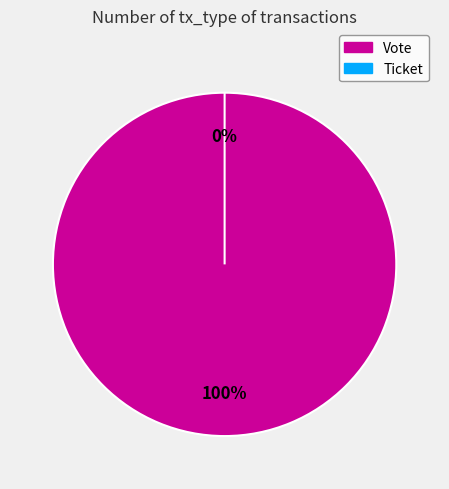

Which slice is the largest?

Vote